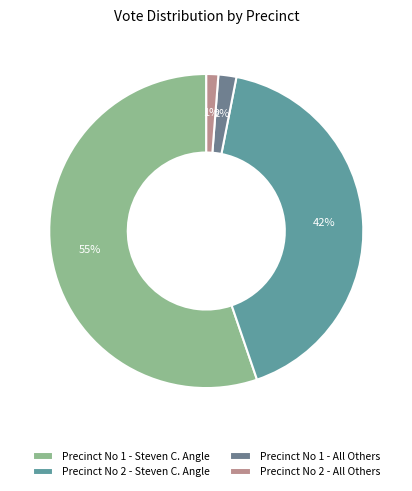

What is the change in value from Precinct No 1 - All Others to Precinct No 2 - All Others?

-3